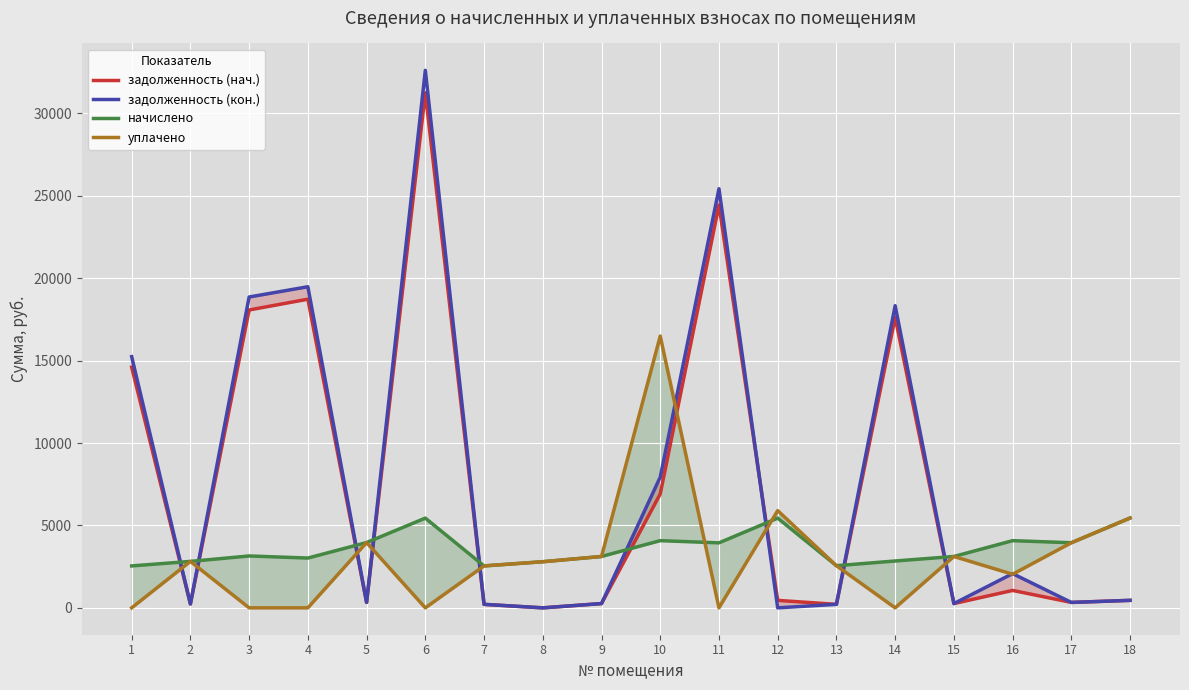

Rank the categories by задолженность (нач.) value from lowest to highest.

8, 7, 13, 2, 9, 15, 17, 5, 12, 18, 16, 10, 1, 14, 3, 4, 11, 6